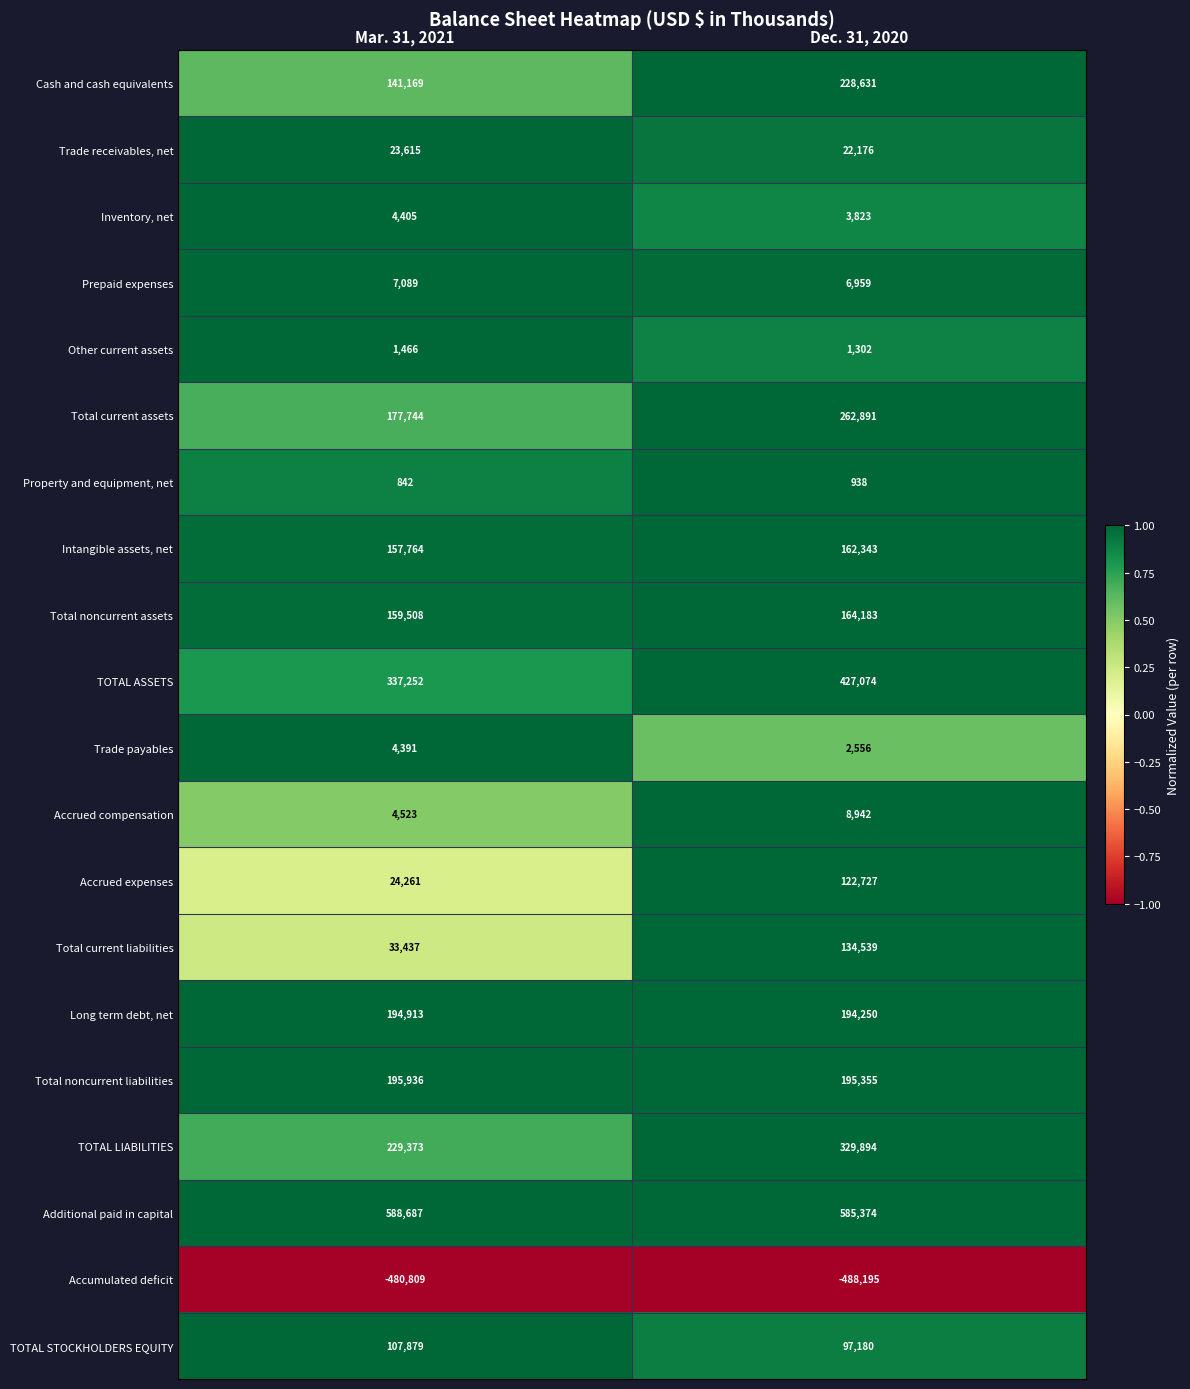

True or false: Inventory, net has a value of 5597 at Dec. 31, 2020.

False